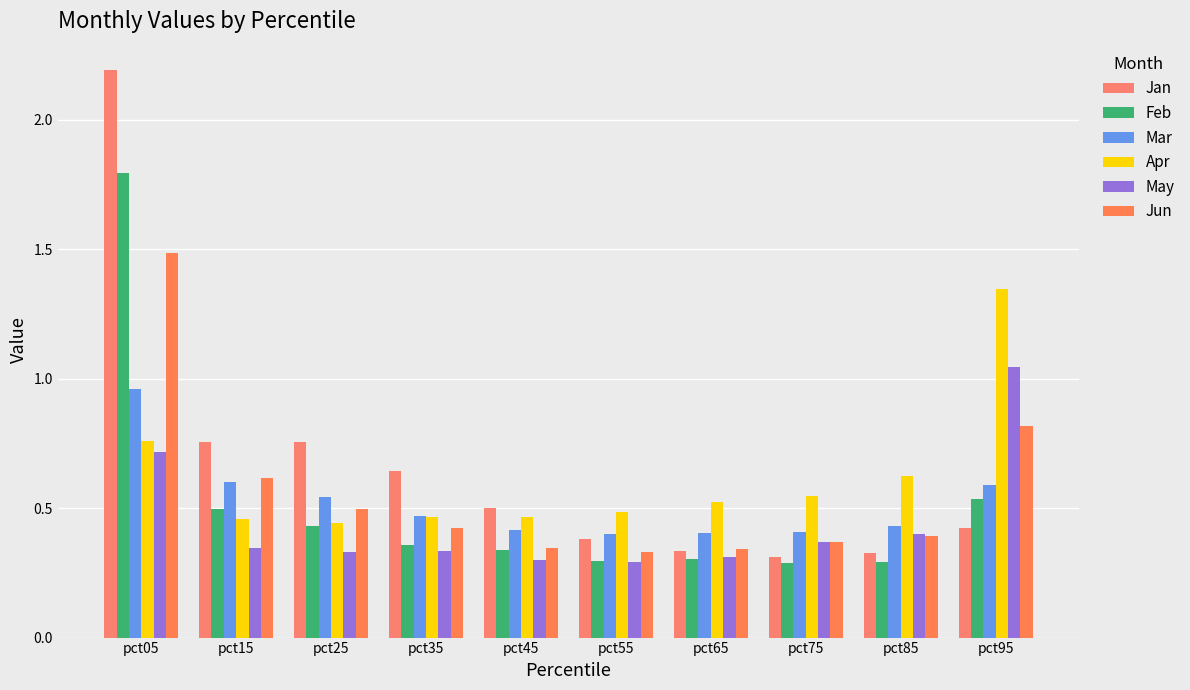

At pct65, list the series in order from largest to smallest.

Apr, Mar, Jun, Jan, May, Feb